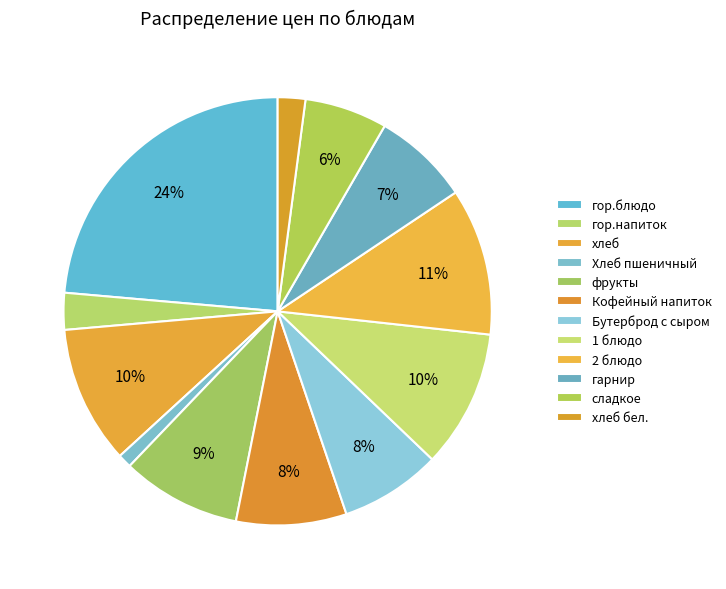

Which slice is the largest?

гор.блюдо